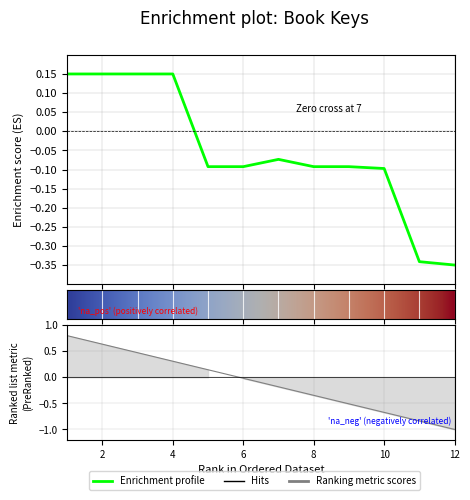

What is the value of the 6th point from the left?

-0.1